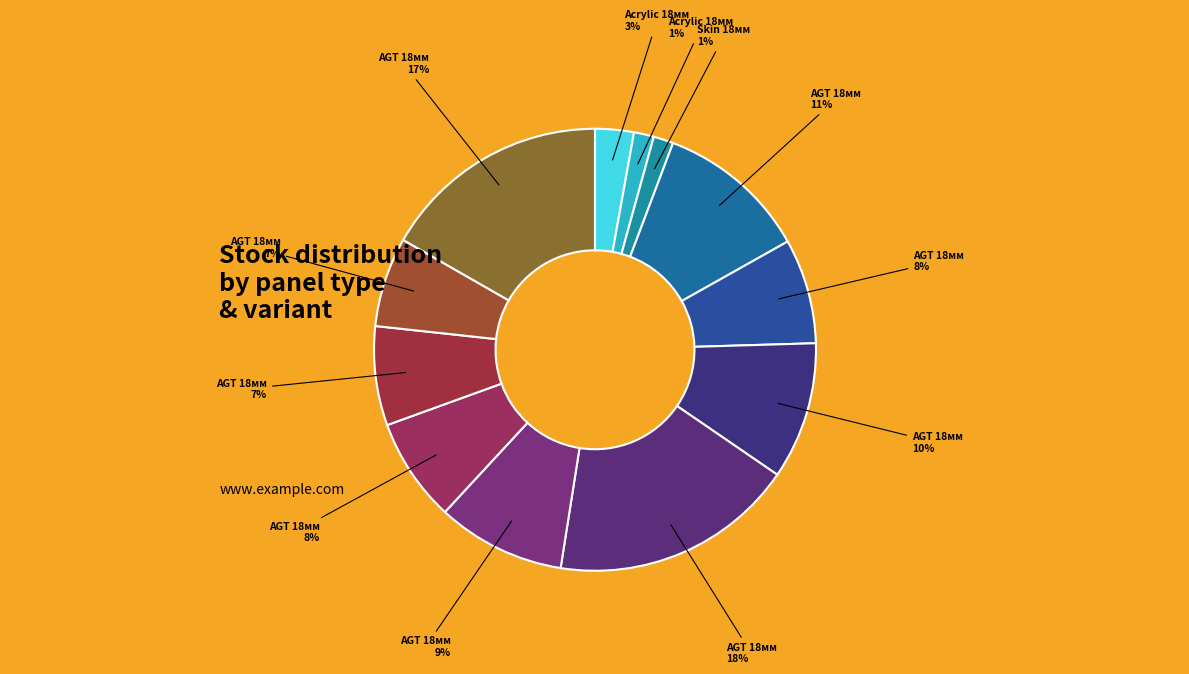

How many slices are in this pie chart?

12